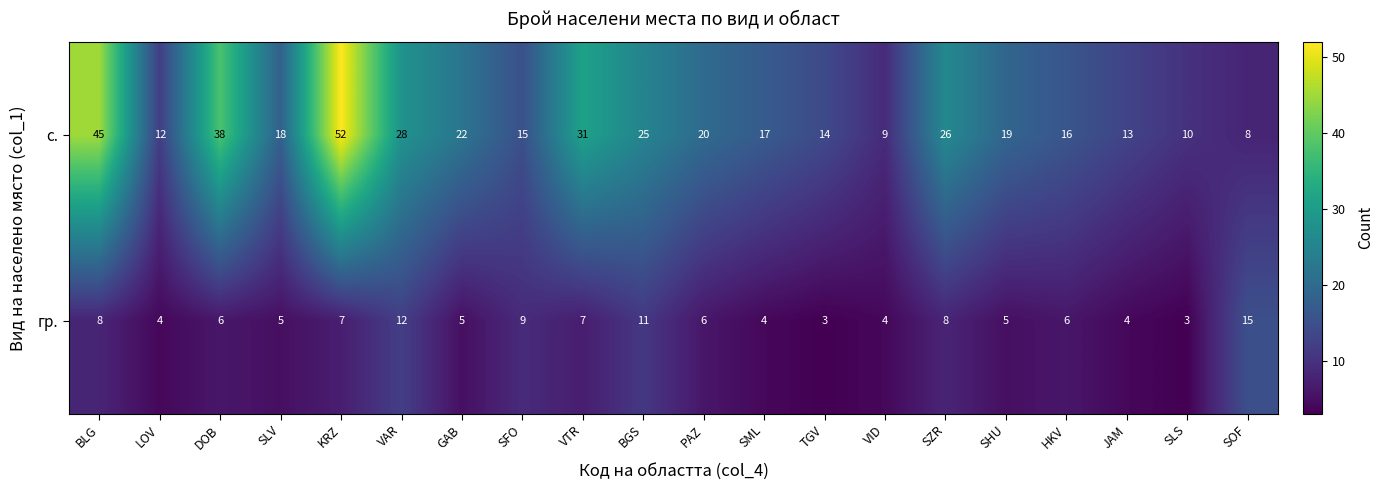

Rank the series by their average value, from highest to lowest.

с., гр.